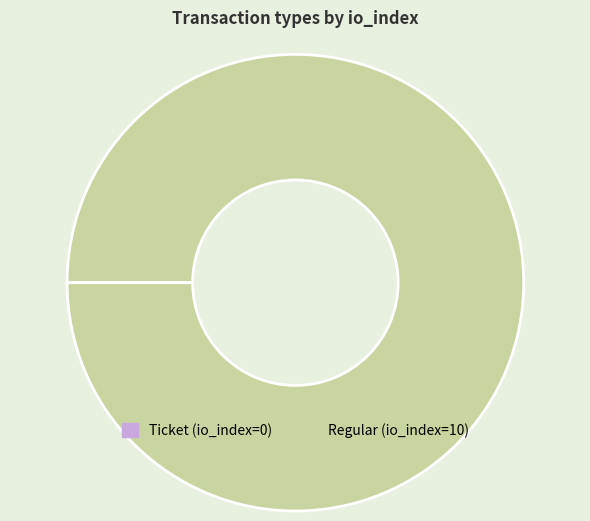

Which category has the biggest portion of the pie?

Regular